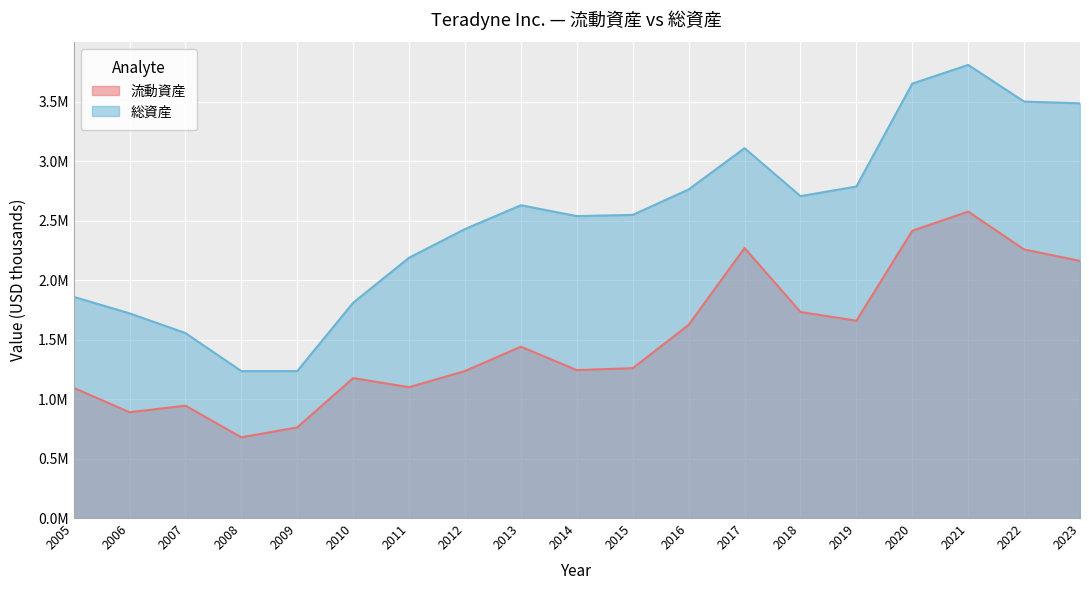

How many interior local valleys does the 総資産 series have?

3